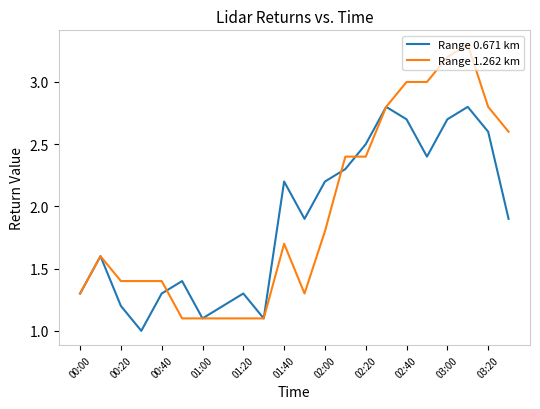

In Range 0.671 km, how many points are higher than both neighbors (excluding endpoints)?

6